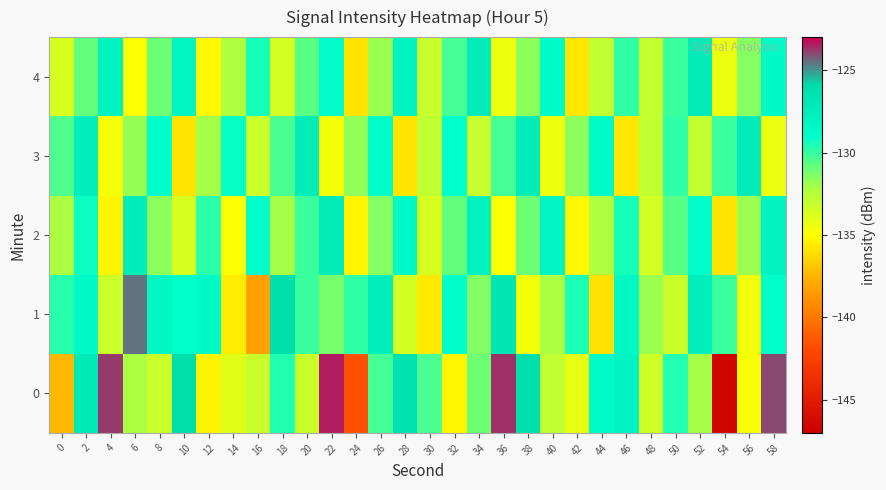

What is the minimum value shown in the chart?

-146.6